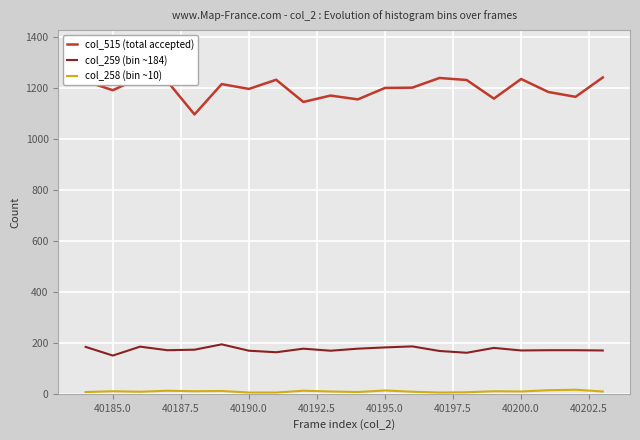

True or false: col_259 (bin ~184) and col_258 (bin ~10) intersect in this chart.

False